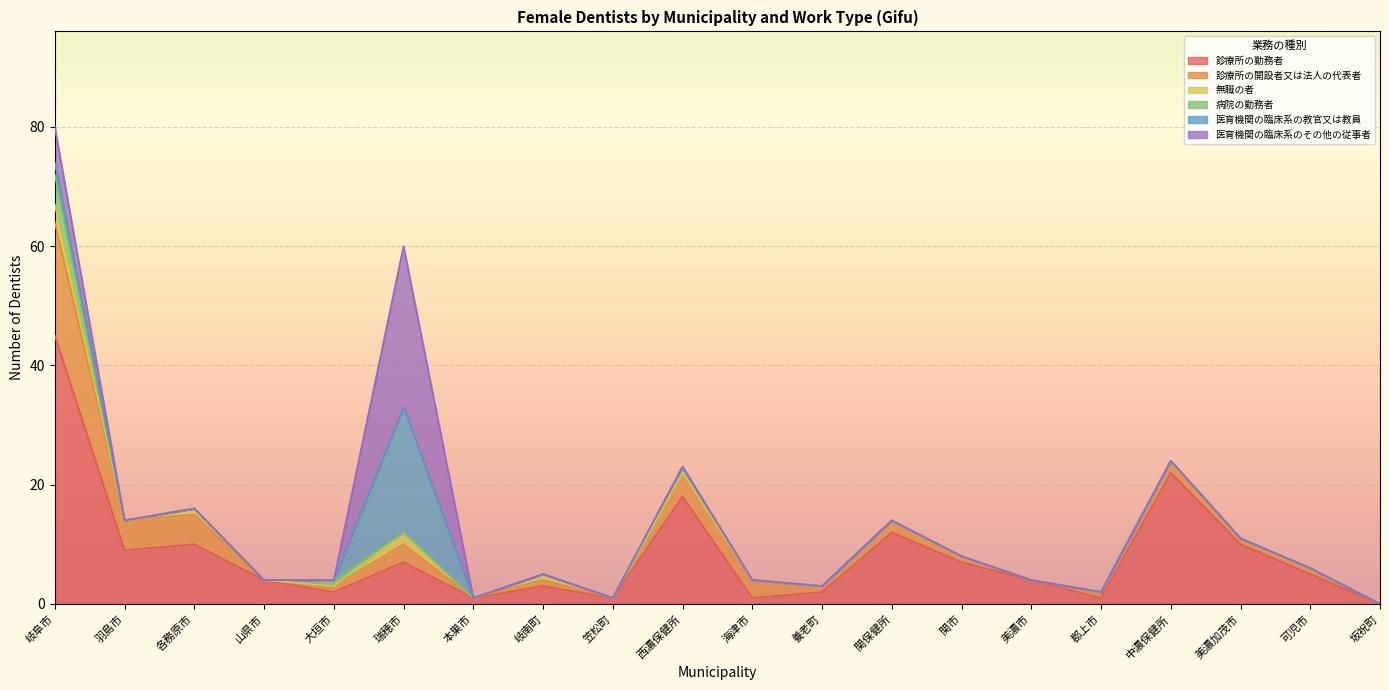

How many lines are shown in the chart?

6